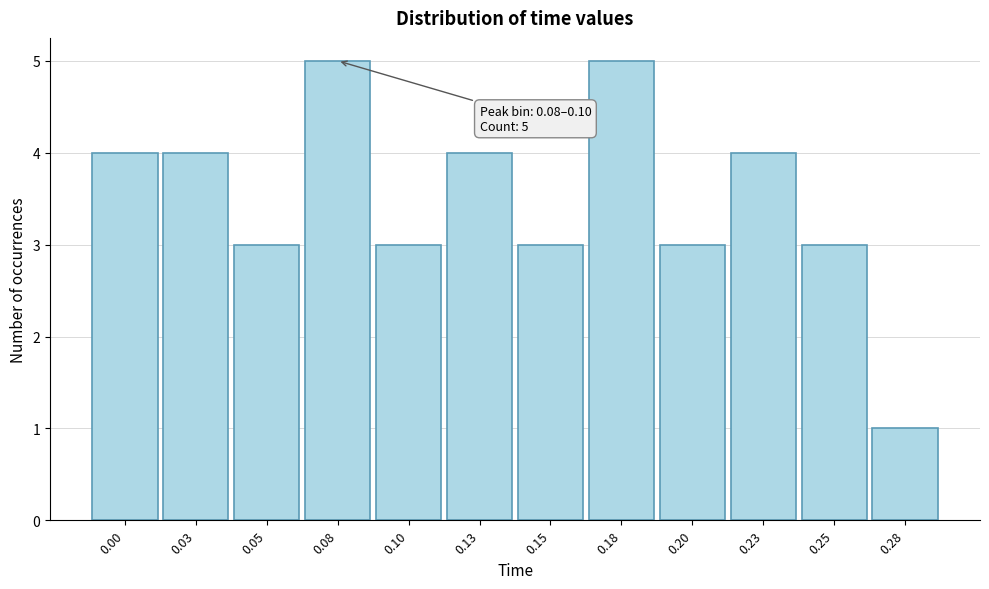

Reading right to left, transcribe all the data shown in this chart.

0.28=1	0.25=3	0.23=4	0.20=3	0.18=5	0.15=3	0.13=4	0.10=3	0.08=5	0.05=3	0.03=4	0.00=4